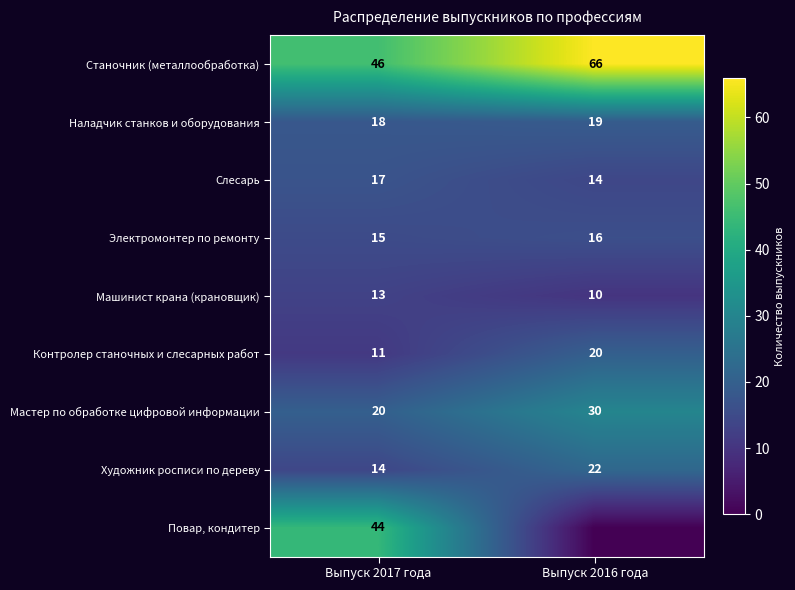

At which label is Слесарь closest to 15?

Выпуск 2016 года